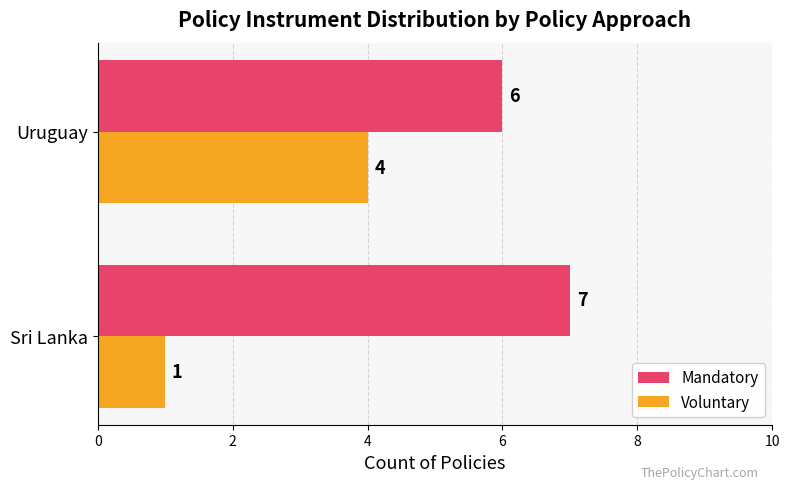

Read the Mandatory value at Sri Lanka.

7